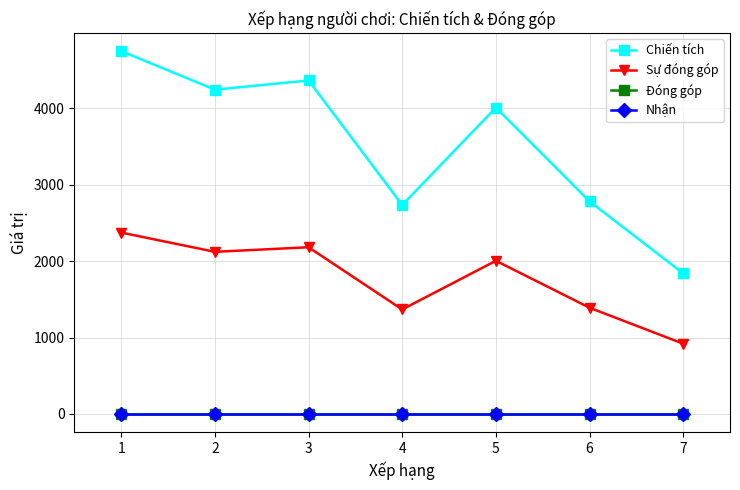

Between 2 and 6, which is larger?

2